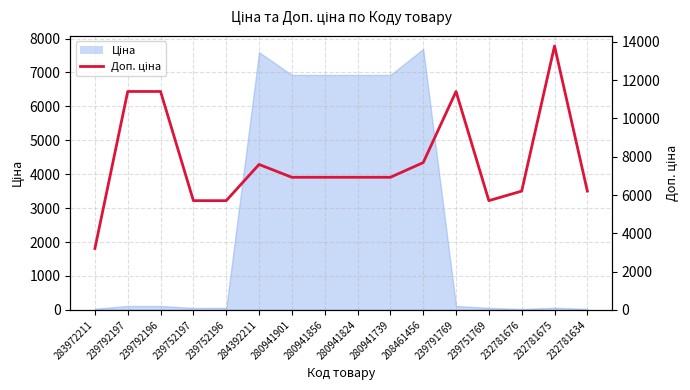

How many lines are shown in the chart?

1